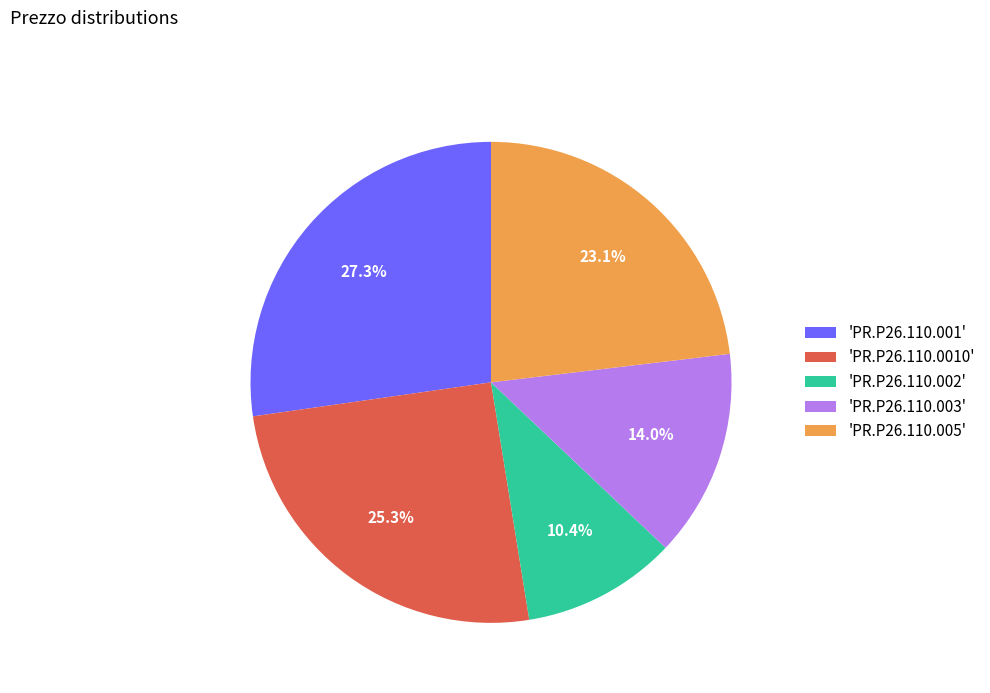

What is the ratio of the value at 'PR.P26.110.002' to the value at 'PR.P26.110.003'?

0.7